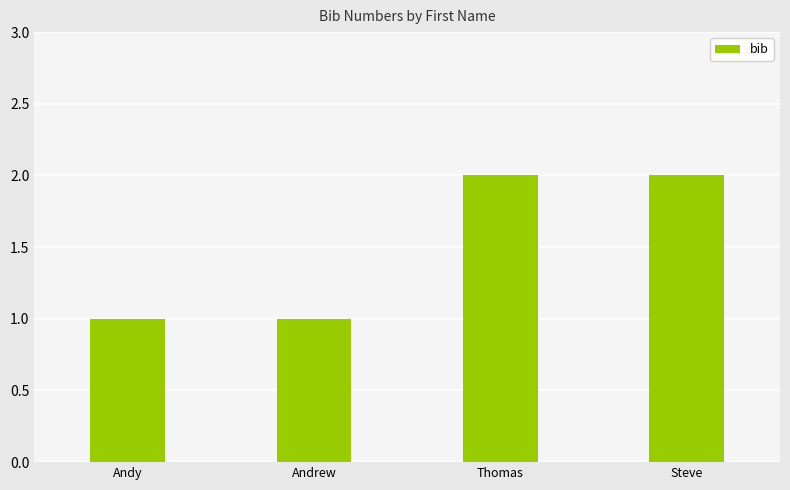

What is the smallest value displayed?

1